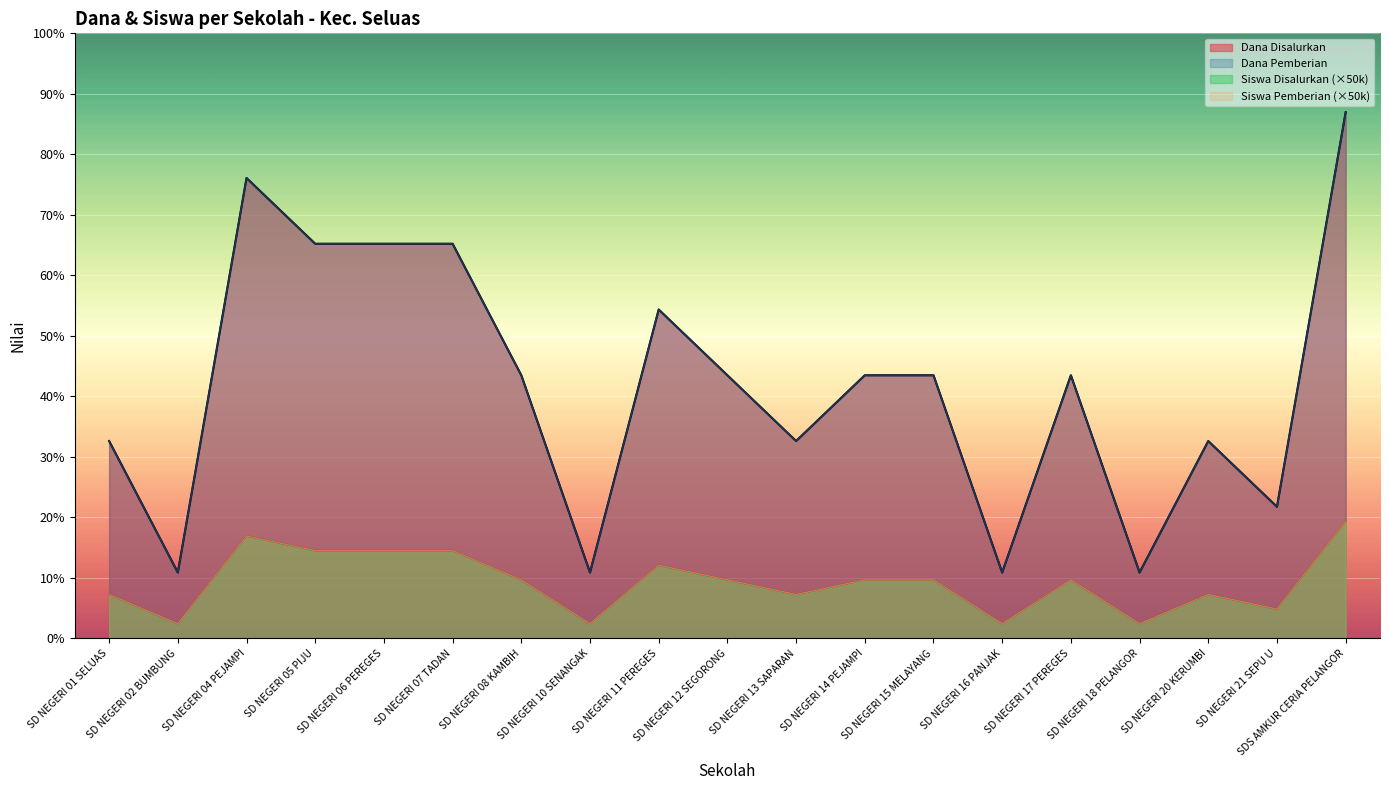

Which has a higher value, SD NEGERI 11 PEREGES or SD NEGERI 15 MELAYANG?

SD NEGERI 11 PEREGES